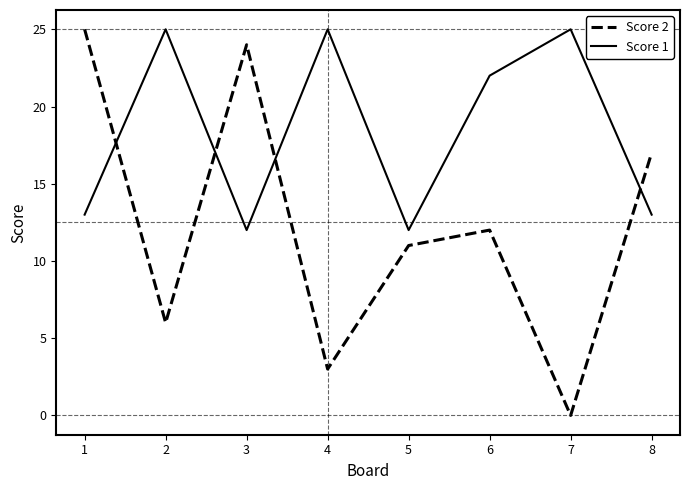

Reading left to right, what are all the values shown in this chart?

Score 2: 25	6	24	3	11	12	0	17
Score 1: 13	25	12	25	12	22	25	13